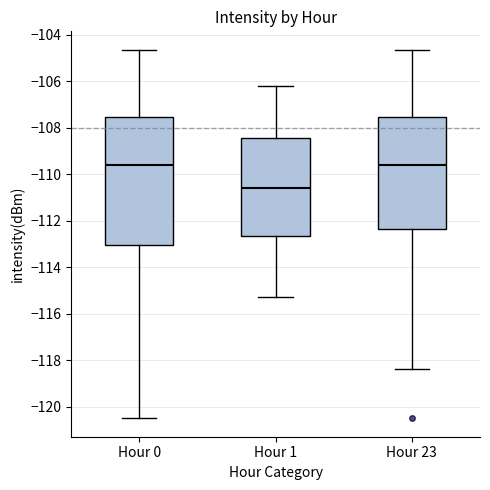

Reading left to right, transcribe this box plot: for each box, give where its median line is, the range the box spans, and where its two whiskers end, as read against the y-axis. The values are not printed on the chart, so give them approximately, as read against the axis.

Hour 0: median -109.6, box -113.0 to -107.6, whiskers -120.6 to -104.6
Hour 1: median -110.6, box -112.6 to -108.4, whiskers -115.2 to -106.2
Hour 23: median -109.6, box -112.4 to -107.6, whiskers -118.4 to -104.6